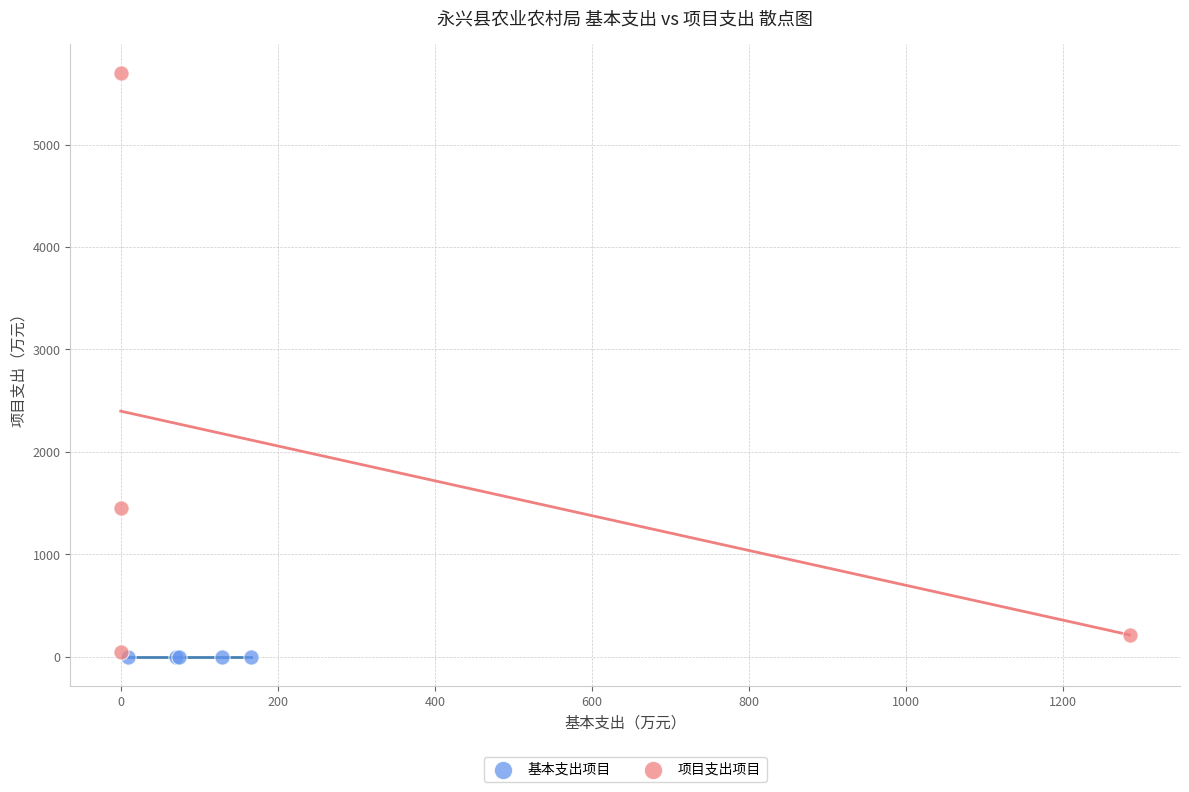

Which series reaches the maximum Y coordinate?

项目支出项目